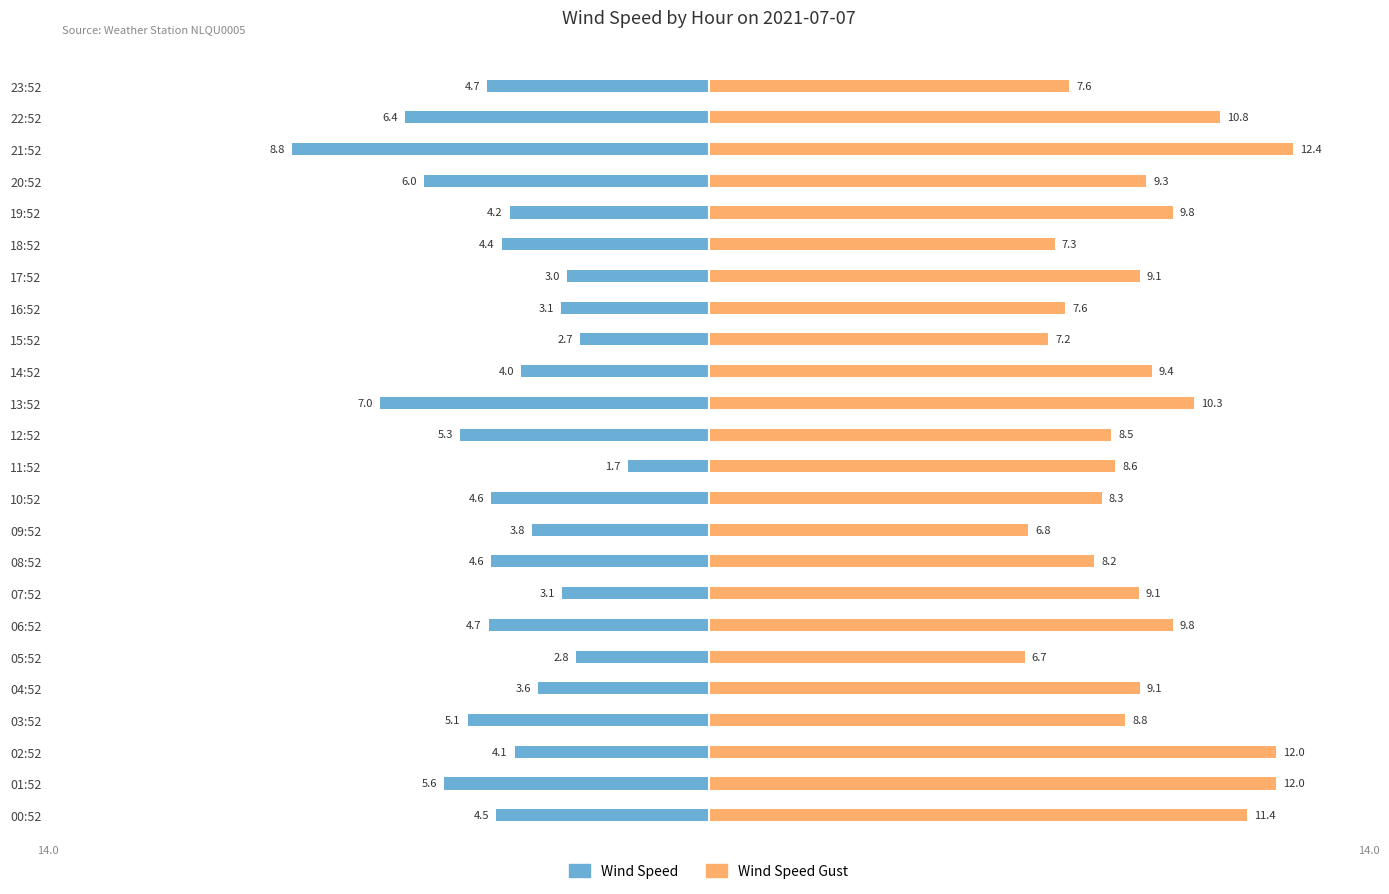

Reading left to right, what are all the values shown in this chart?

WIND_SPEED: -4.5	-5.6	-4.1	-5.1	-3.6	-2.8	-4.7	-3.1	-4.6	-3.8	-4.6	-1.7	-5.3	-7.0	-4.0	-2.7	-3.1	-3.0	-4.4	-4.2	-6.0	-8.8	-6.4	-4.7
WIND_SPEED_GUST: 11.4	12.0	12.0	8.8	9.1	6.7	9.8	9.1	8.2	6.8	8.3	8.6	8.5	10.3	9.4	7.2	7.6	9.1	7.3	9.8	9.3	12.4	10.8	7.6